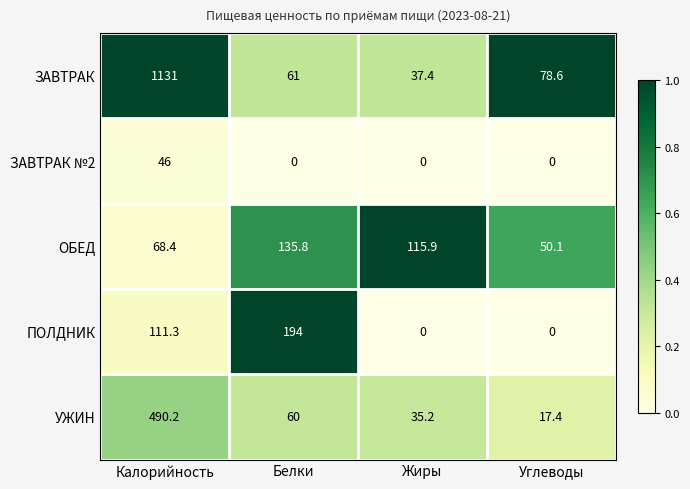

True or false: ЗАВТРАК №2 has a value of -29.3 at Белки.

False